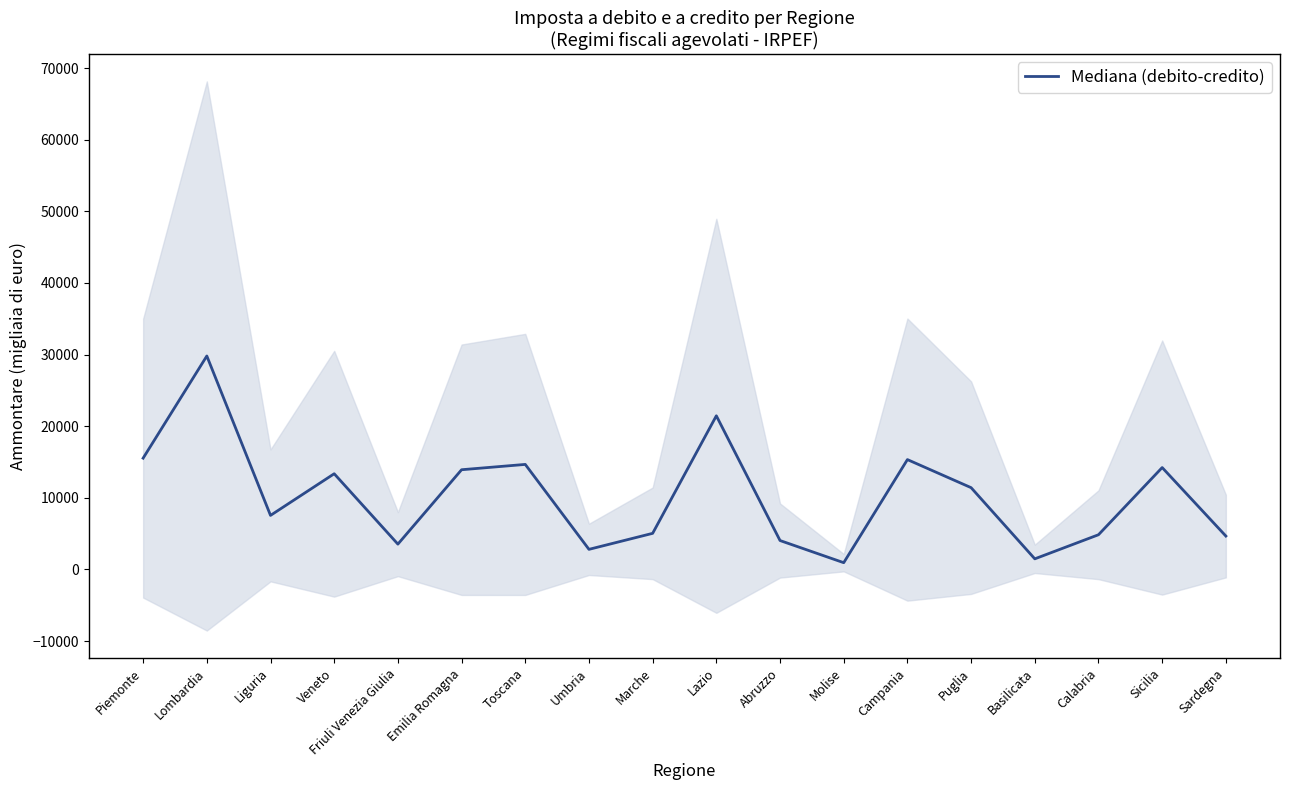

Reading left to right, what are all the values shown in this chart?

Piemonte=15536.5	Lombardia=29799.5	Liguria=7545.0	Veneto=13359.5	Friuli Venezia Giulia=3533.5	Emilia Romagna=13920.0	Toscana=14662.5	Umbria=2804.5	Marche=5040.5	Lazio=21449.5	Abruzzo=4036.0	Molise=943.5	Campania=15335.5	Puglia=11416.5	Basilicata=1480.0	Calabria=4844.0	Sicilia=14224.0	Sardegna=4661.5